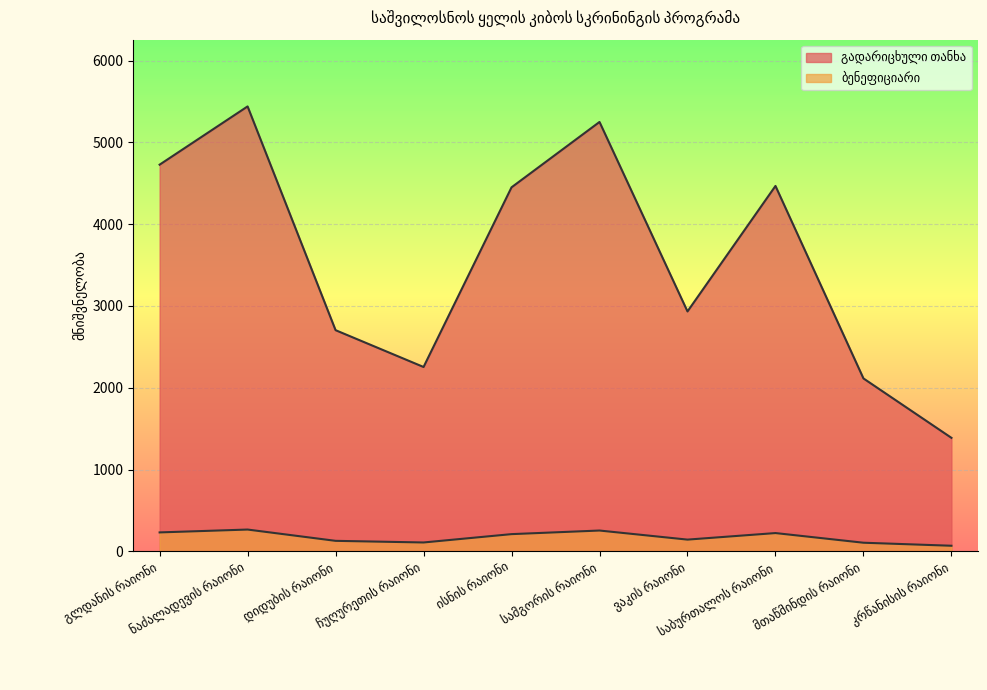

Rank the categories by გადარიცხული თანხა value from lowest to highest.

კრწანისის რაიონი, მთაწმინდის რაიონი, ჩუღურეთის რაიონი, დიდუბის რაიონი, ვაკის რაიონი, ისნის რაიონი, საბურთალოს რაიონი, გლდანის რაიონი, სამგორის რაიონი, ნაძალადევის რაიონი